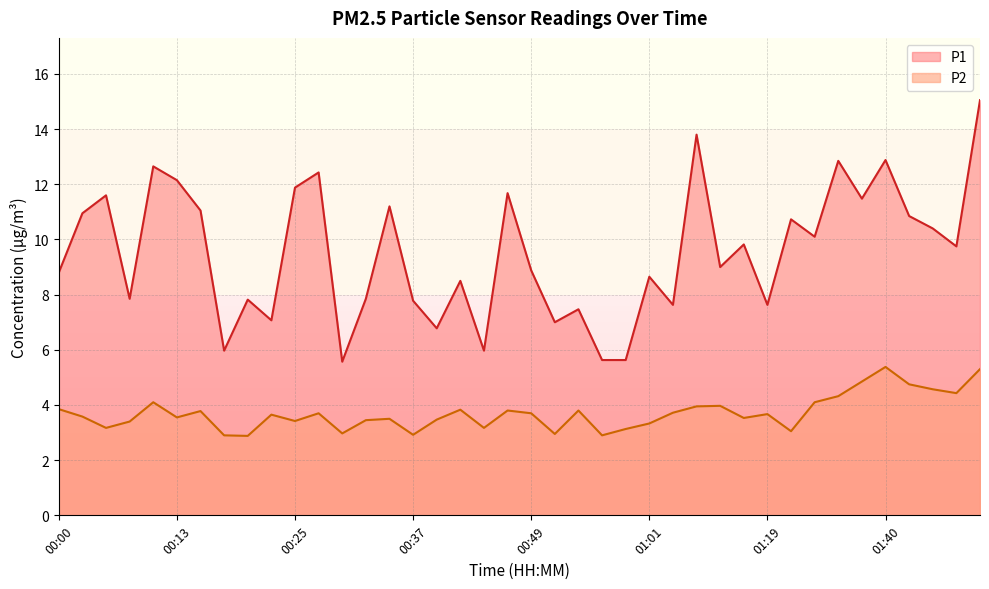

What is the label of the 31st point from the left?

01:19